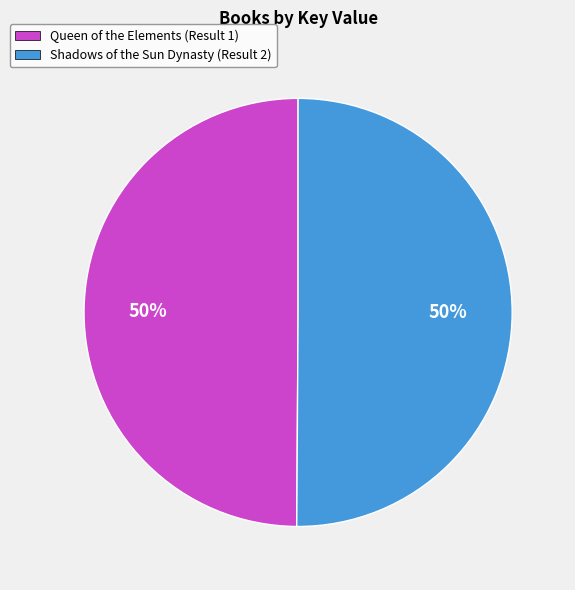

Is the sum of Queen of the Elements (Result 1) and Shadows of the Sun Dynasty (Result 2) greater than half?

Yes